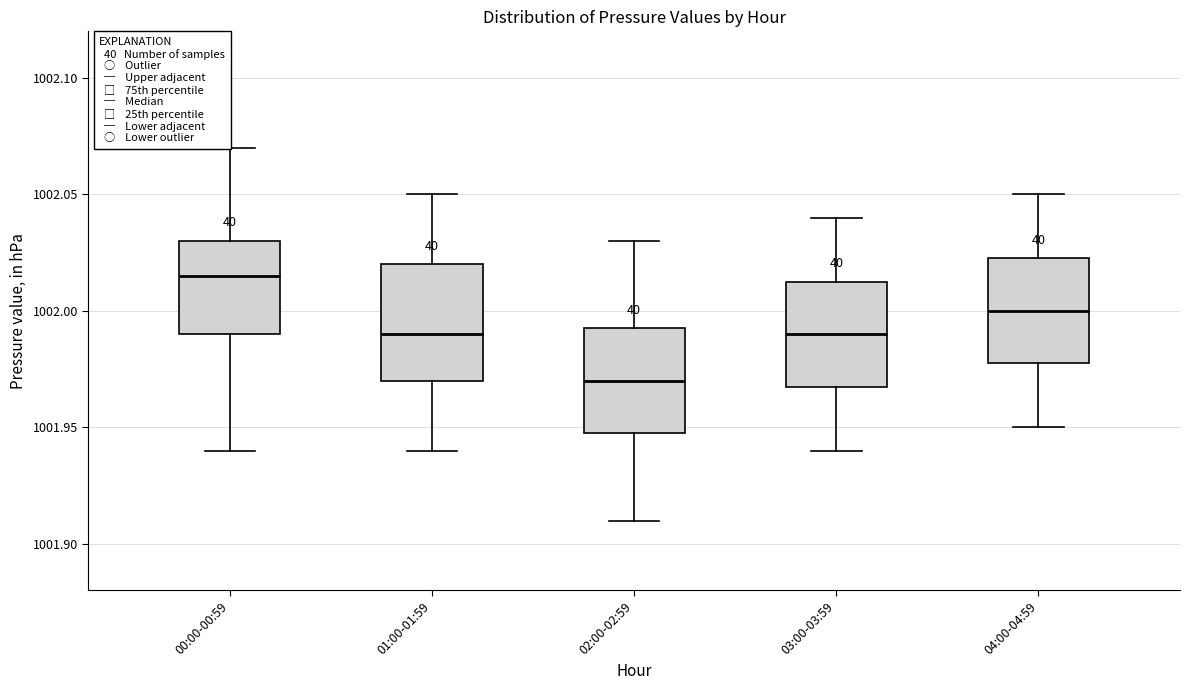

Reading left to right, read every box against the y-axis: the position of its median line, the range the box covers, and the ends of its whiskers. The values are not printed on the chart, so give them approximately, as read against the axis.

00:00-00:59: median 1002.015, box 1001.990 to 1002.030, whiskers 1001.940 to 1002.070
01:00-01:59: median 1001.990, box 1001.970 to 1002.020, whiskers 1001.940 to 1002.050
02:00-02:59: median 1001.970, box 1001.950 to 1001.995, whiskers 1001.910 to 1002.030
03:00-03:59: median 1001.990, box 1001.970 to 1002.015, whiskers 1001.940 to 1002.040
04:00-04:59: median 1002.000, box 1001.980 to 1002.025, whiskers 1001.950 to 1002.050